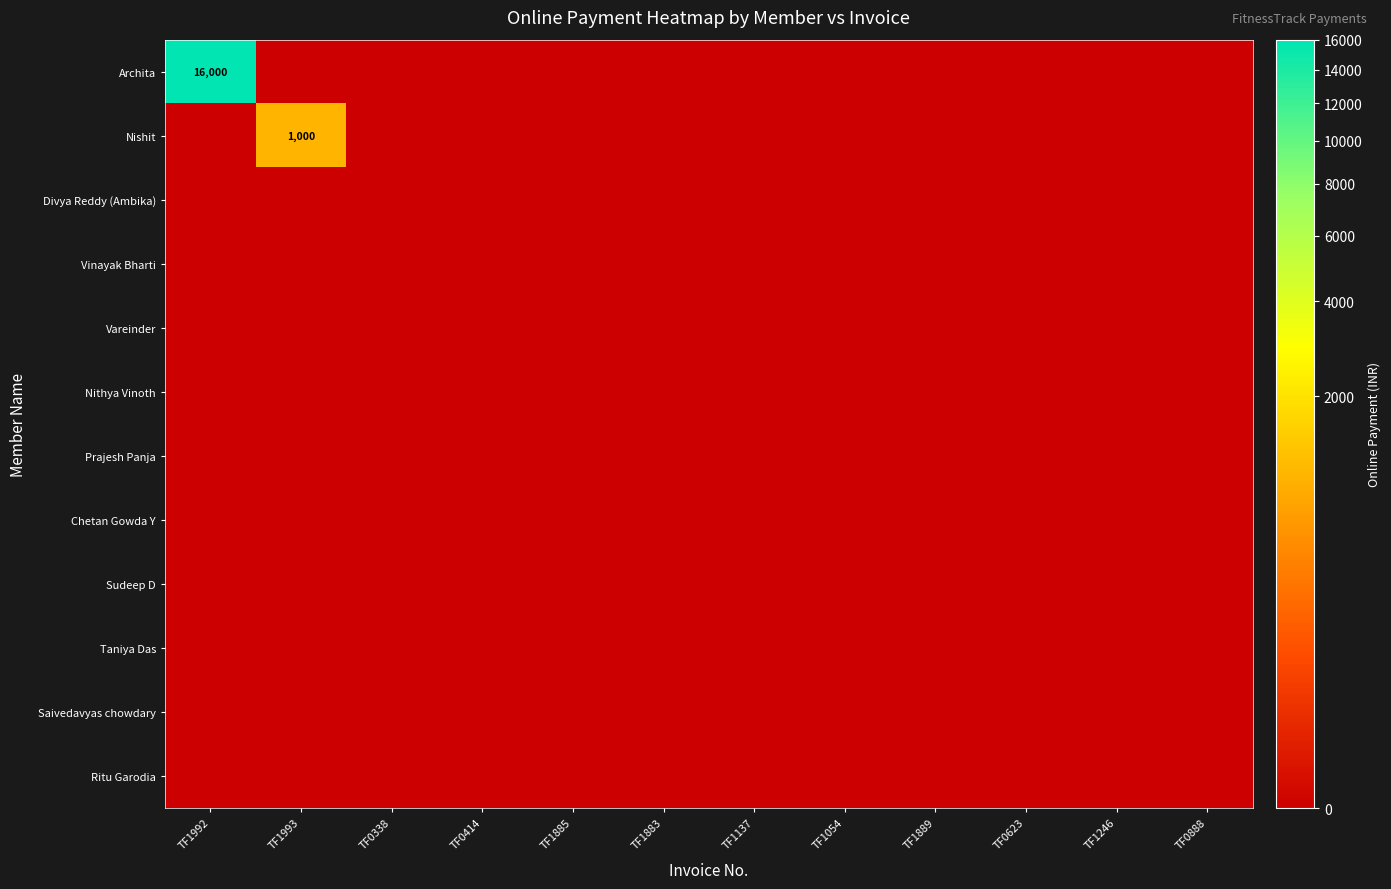

Which category has the highest value across all series?

TF1992